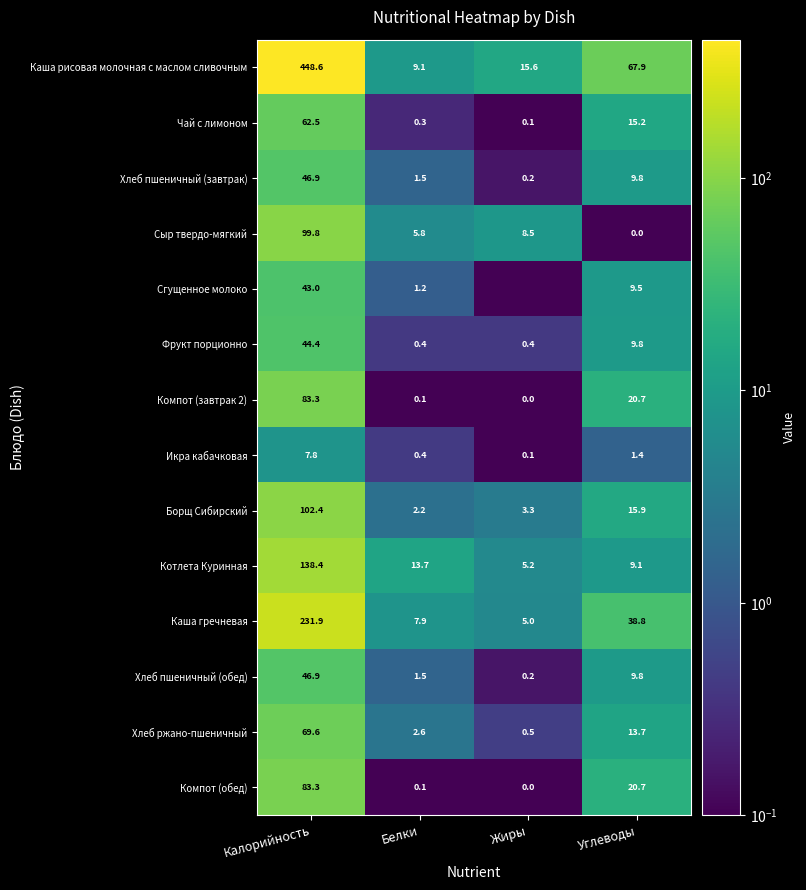

What is the difference between the Сыр твердо-мягкий values at Жиры and Углеводы?

8.5